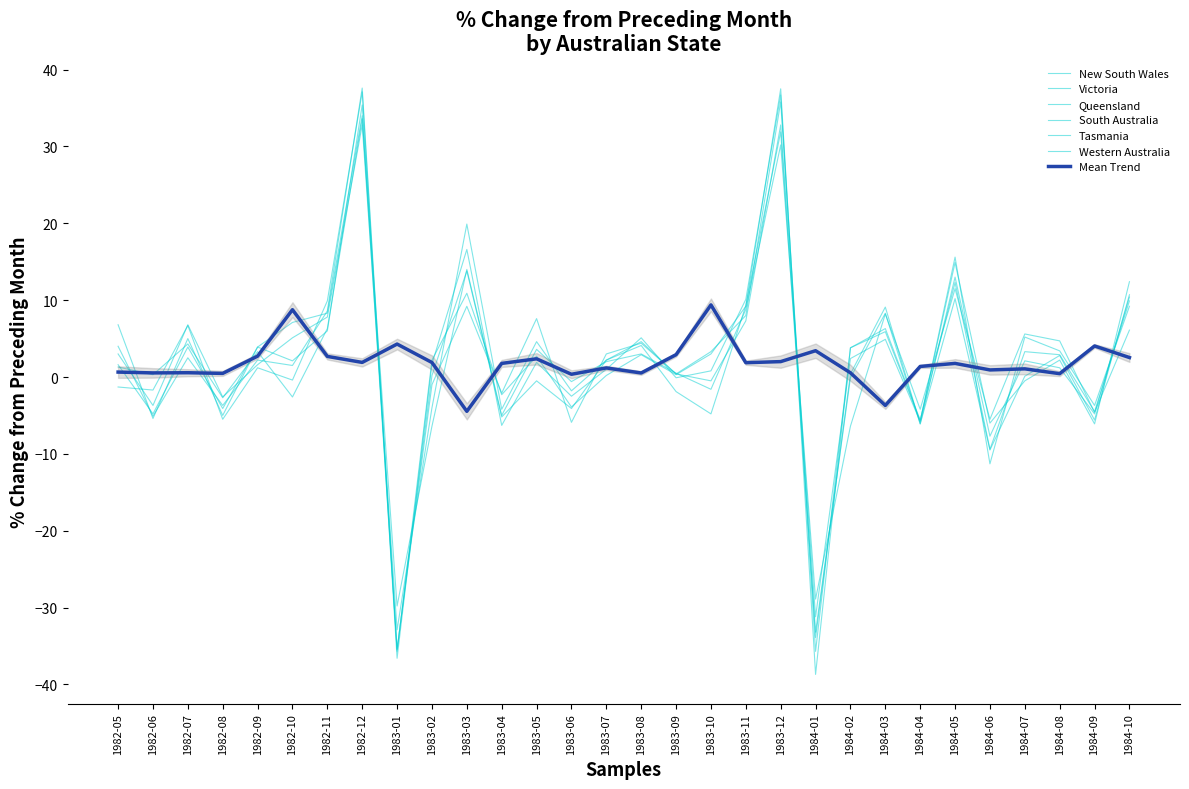

At which category does New South Wales reach its first local valley?

1982-06